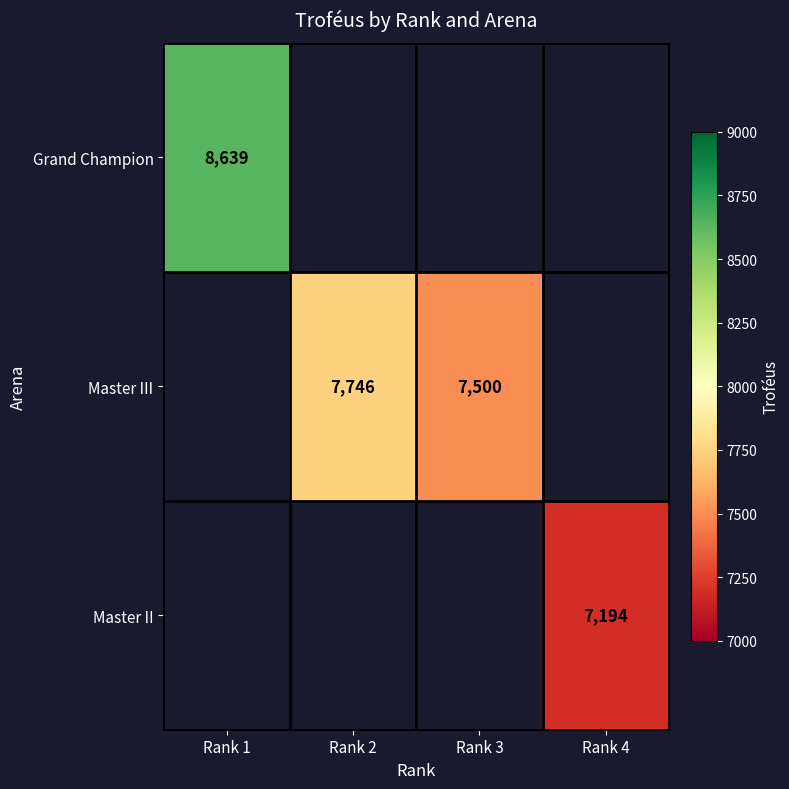

Is it true that Master III equals 5237 at Rank 3?

False